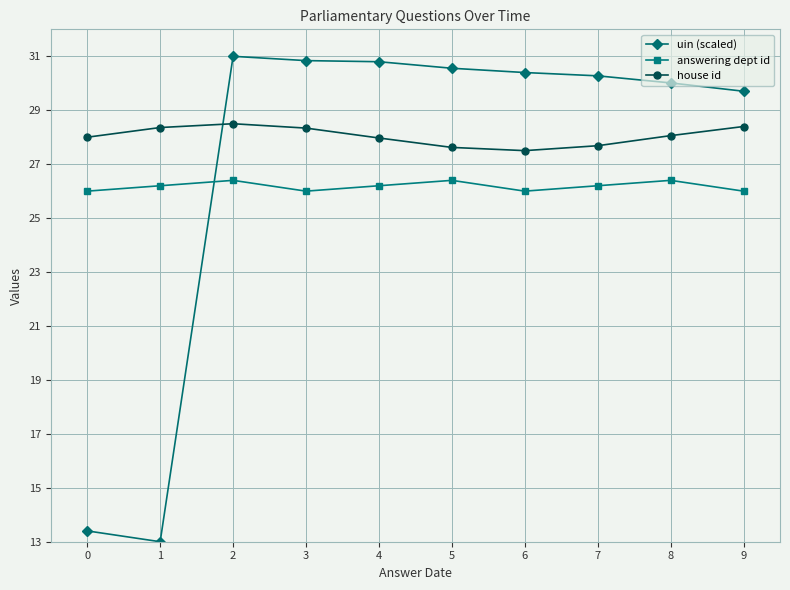

How many lines are shown in the chart?

3